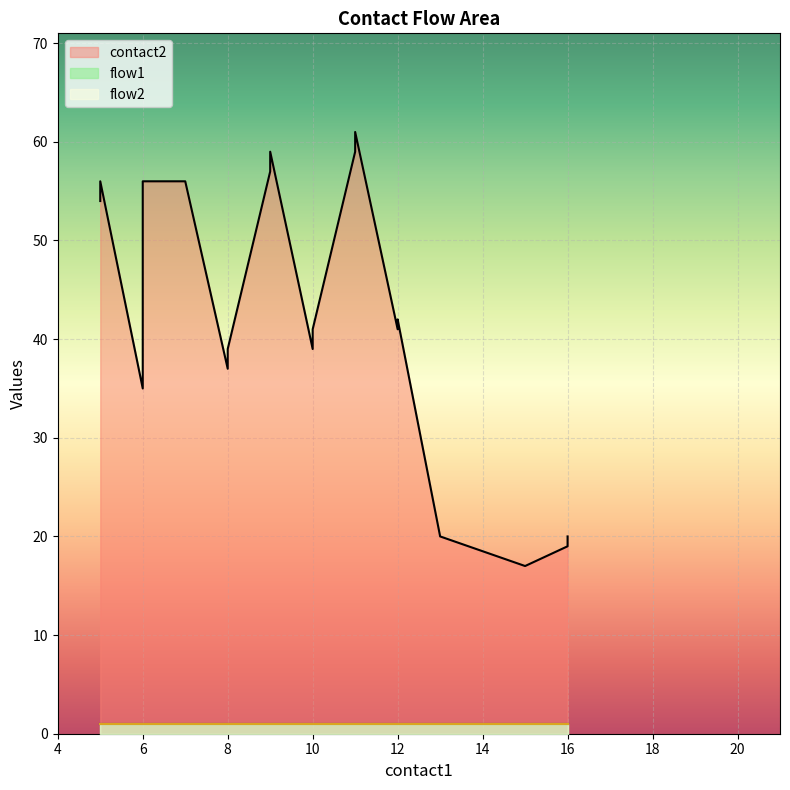

At which category is the sum across all series the highest?

11